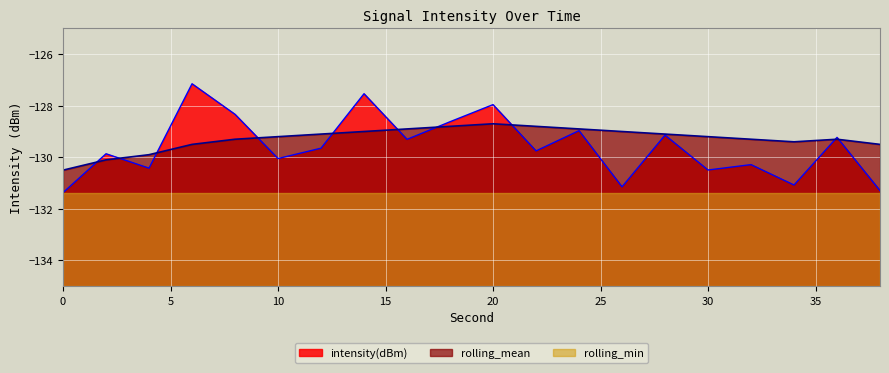

Is it true that rolling_mean equals -66.4 at 2?

False